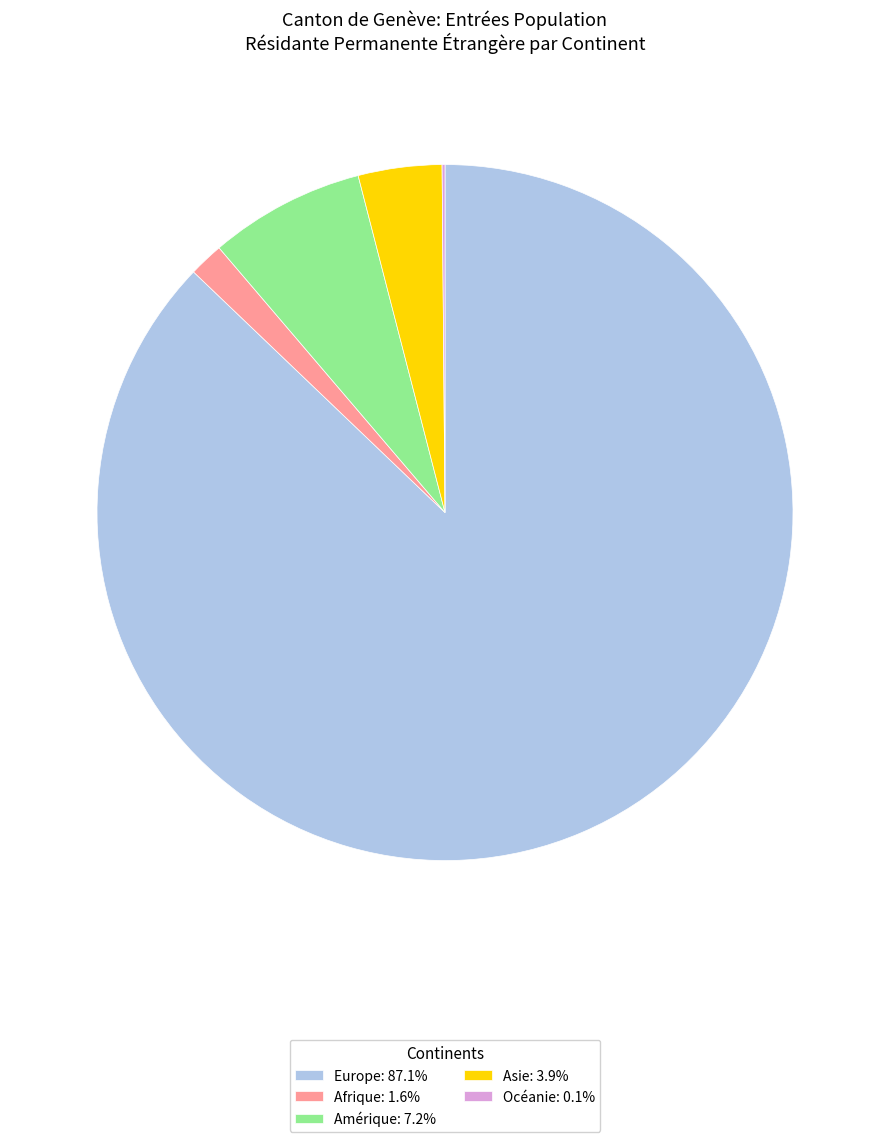

Is there a majority slice in this chart?

Yes